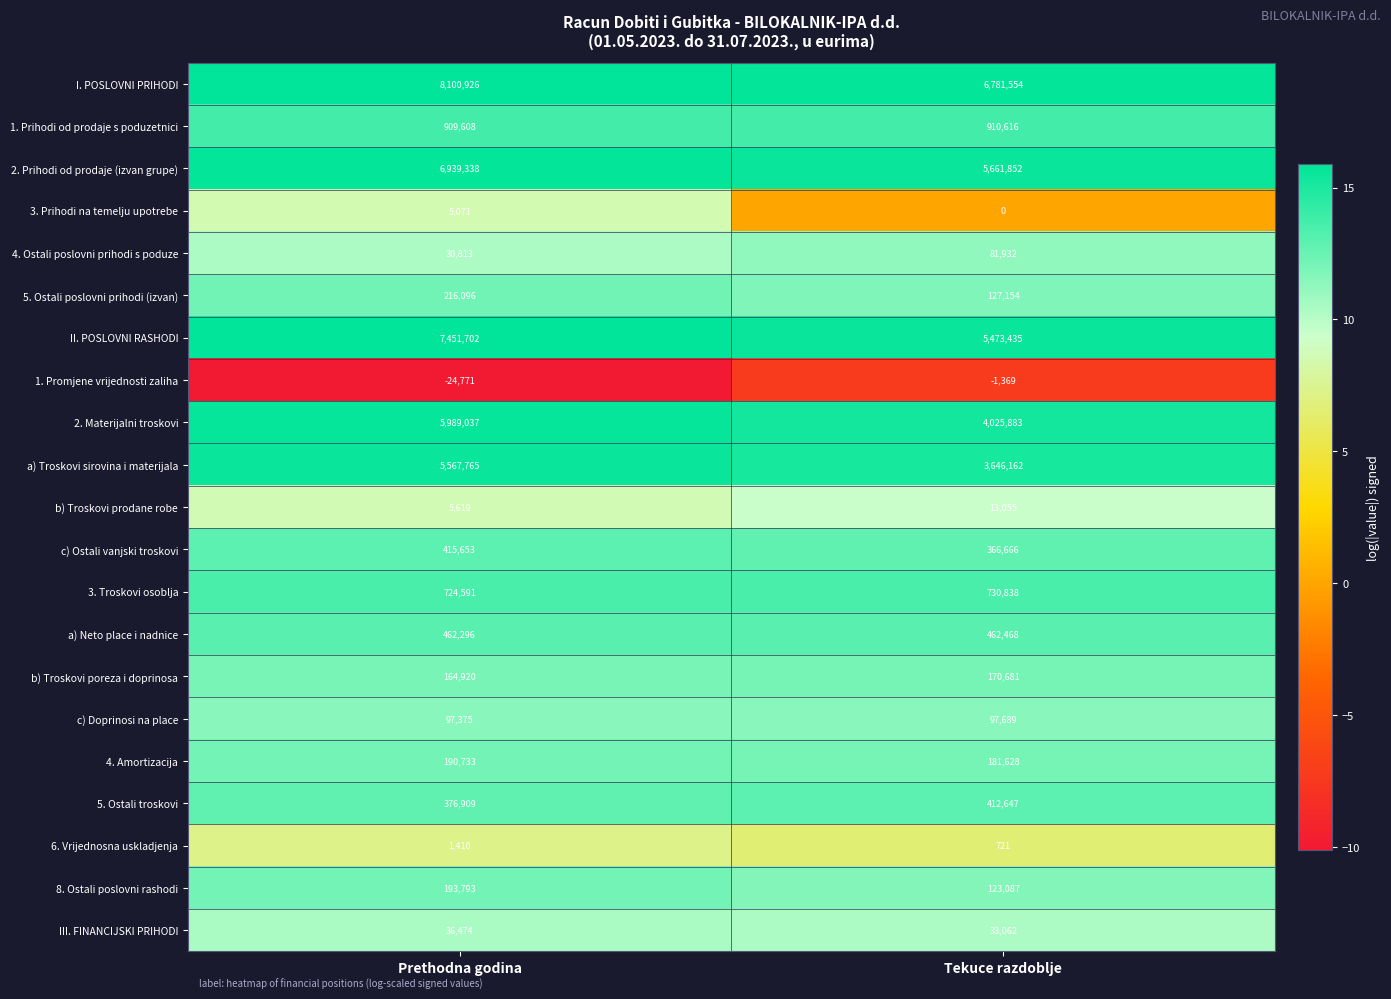

What is the total value across all series at Tekuce razdoblje?

29299761